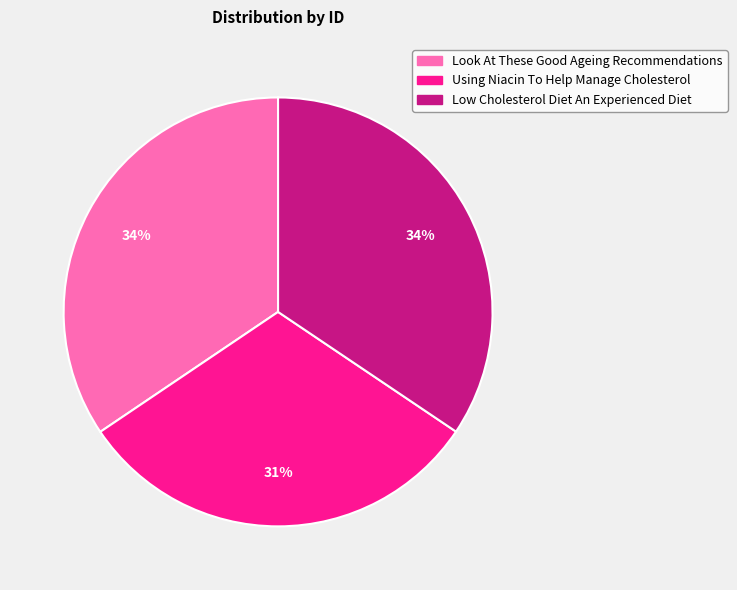

Is it true that Using Niacin To Help Manage Cholesterol is 17% of the pie?

False